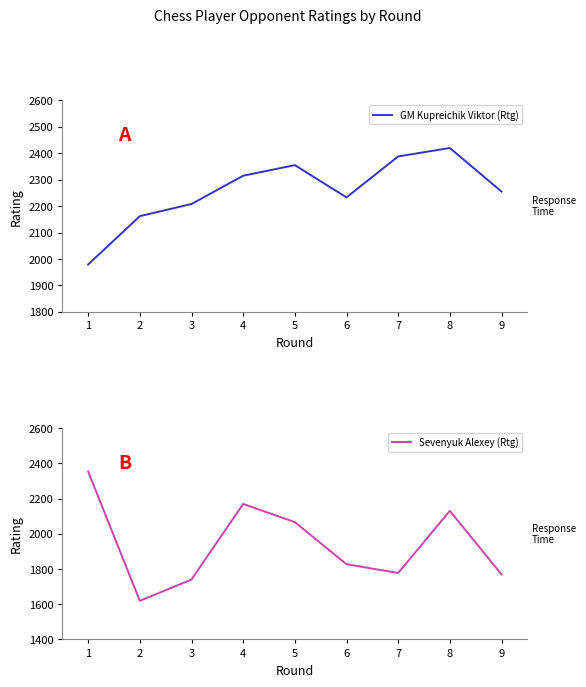

What is the average value of the Sevenyuk Alexey (Rtg) series?

1939